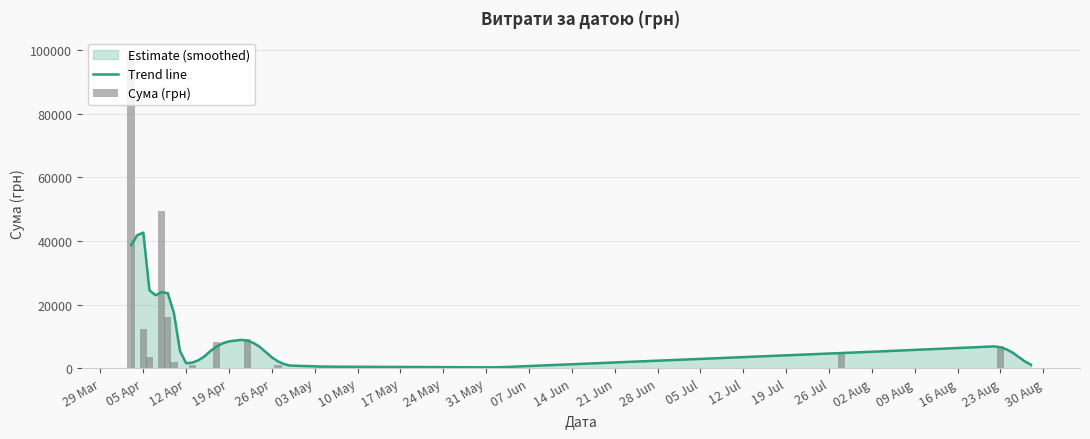

What is the change in value from 03.04.2016 to 08.04.2016?

-96049.2